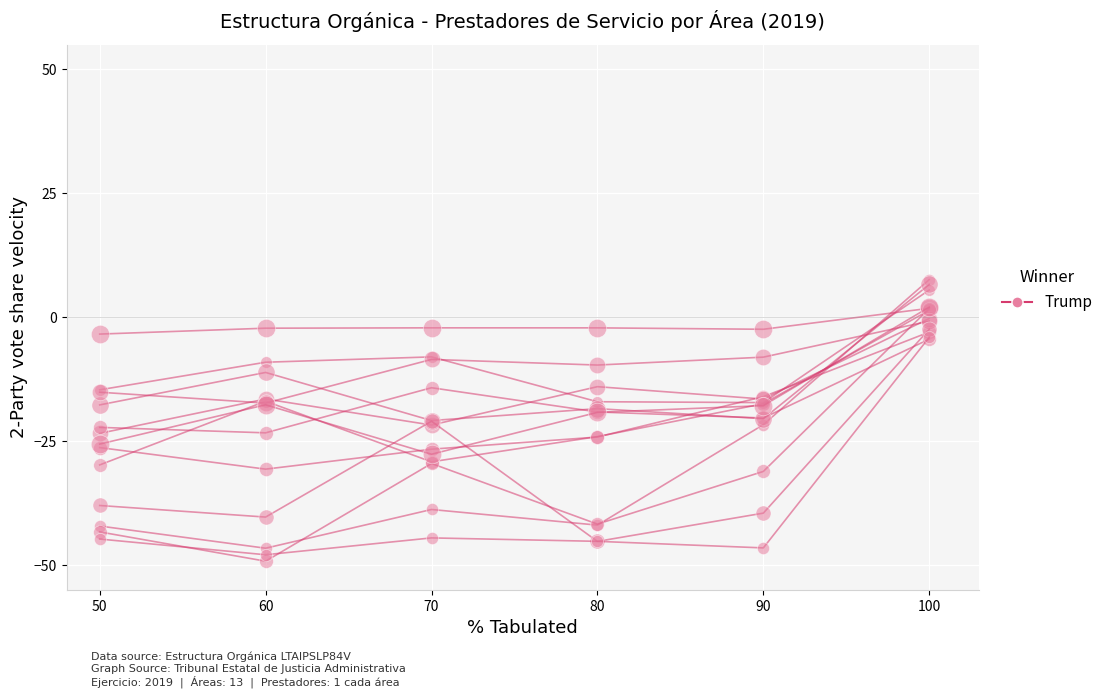

What is the value of the 3rd point from the left?

-26.6